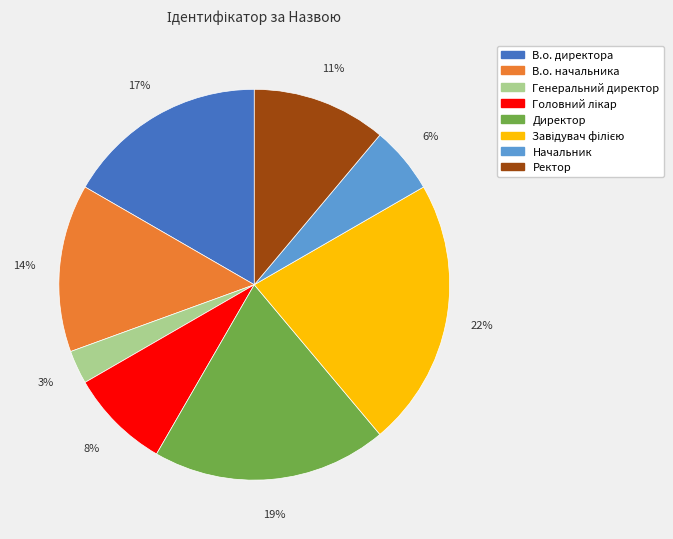

Is it true that Директор is 19% of the pie?

True